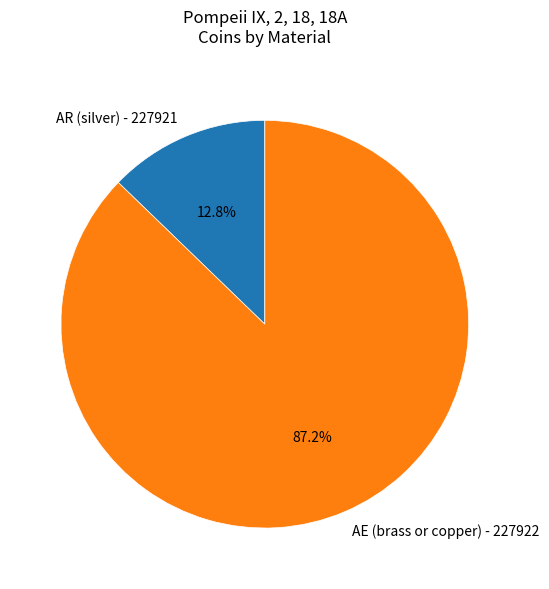

To the nearest percent, what is the average slice percentage?

50%